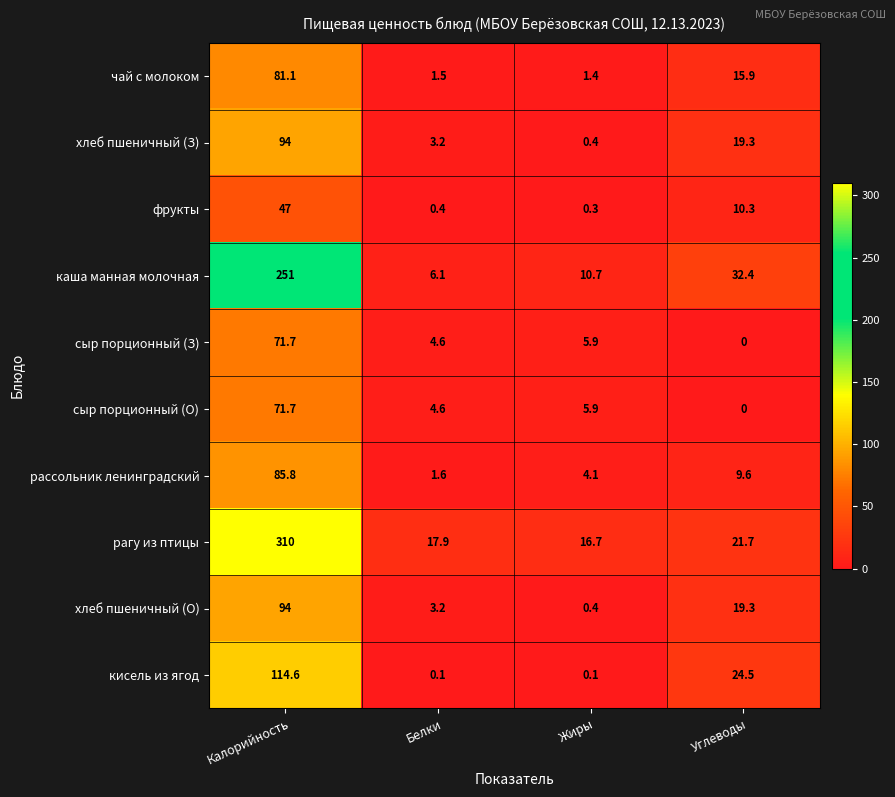

Which series has the largest total across all categories?

рагу из птицы